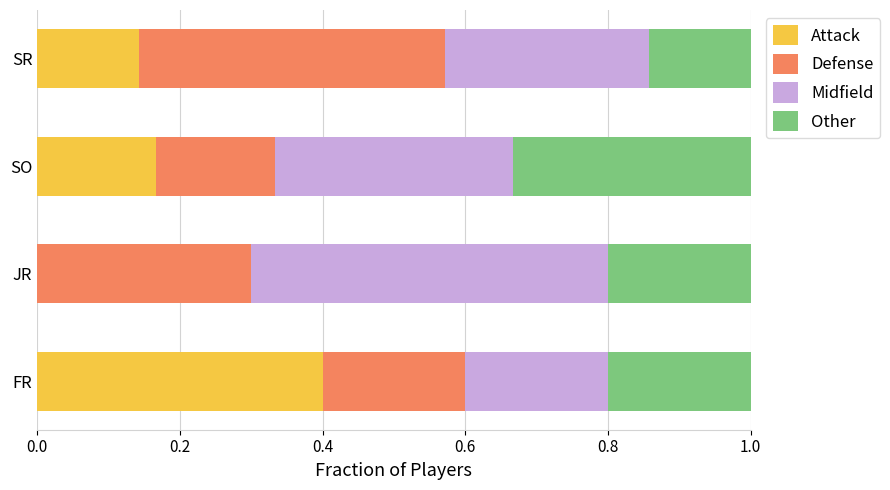

What is the total value across all series at SO?

1.0